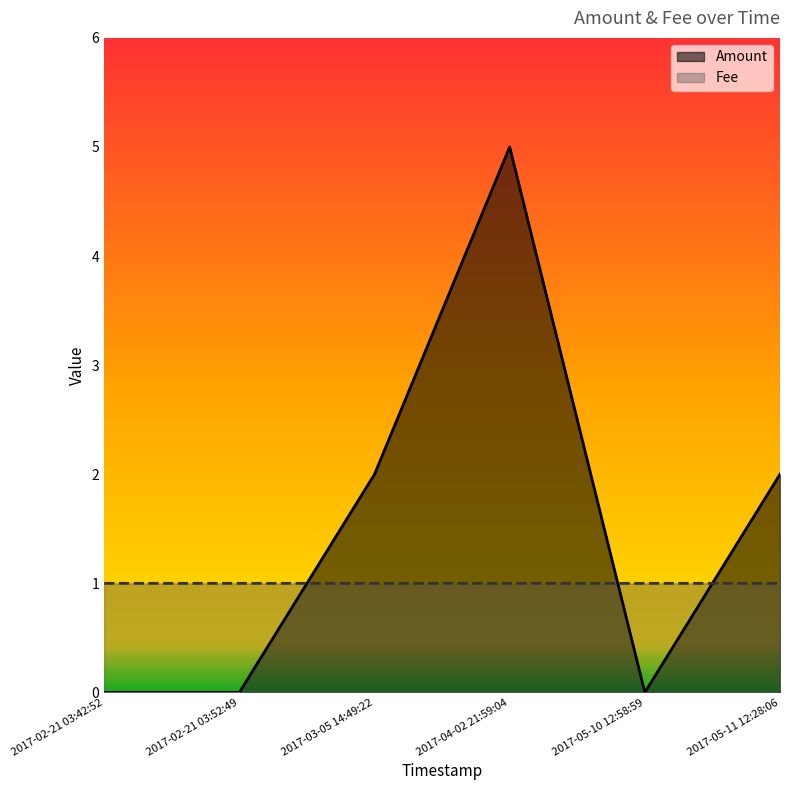

Read the Amount value at 2017-05-11 12:28:06.

2.0